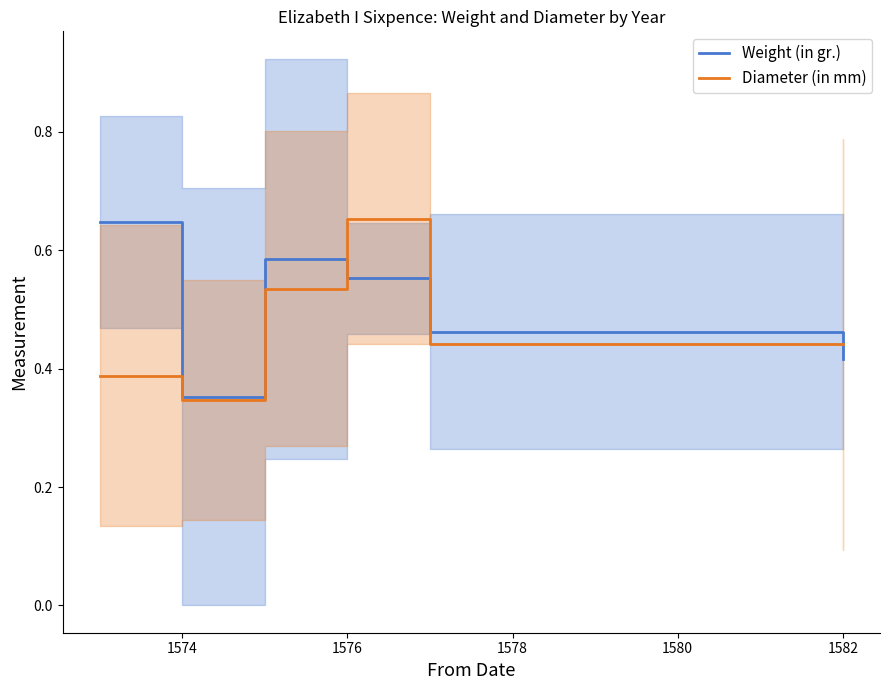

List the series in order of their overall mean, lowest first.

Diameter (in mm), Weight (in gr.)